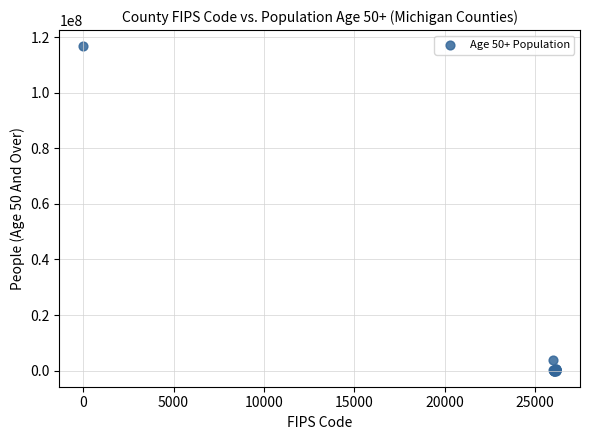

What Y value in the scatter plot is closest to 58390015?

3811964